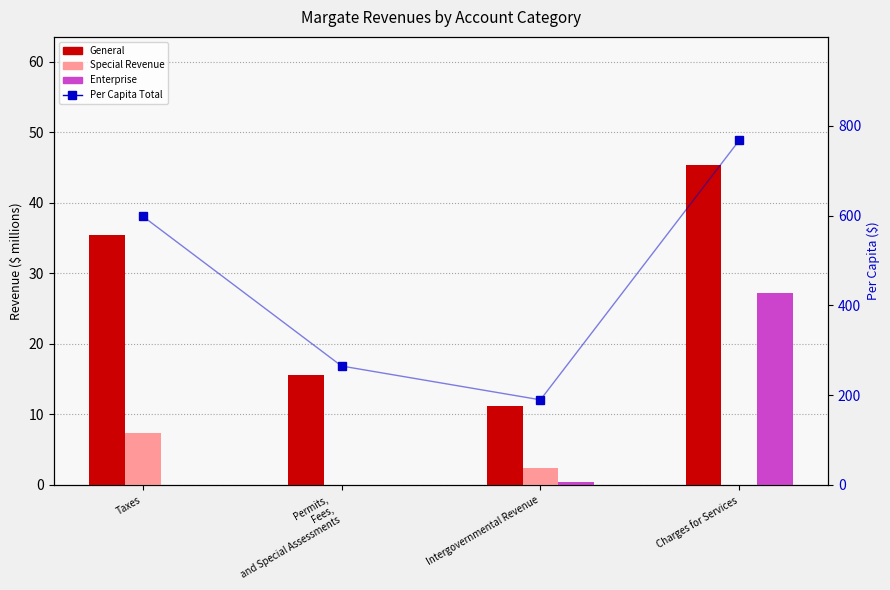

The value of General at Intergovernmental Revenue is 11.2. True or false?

True